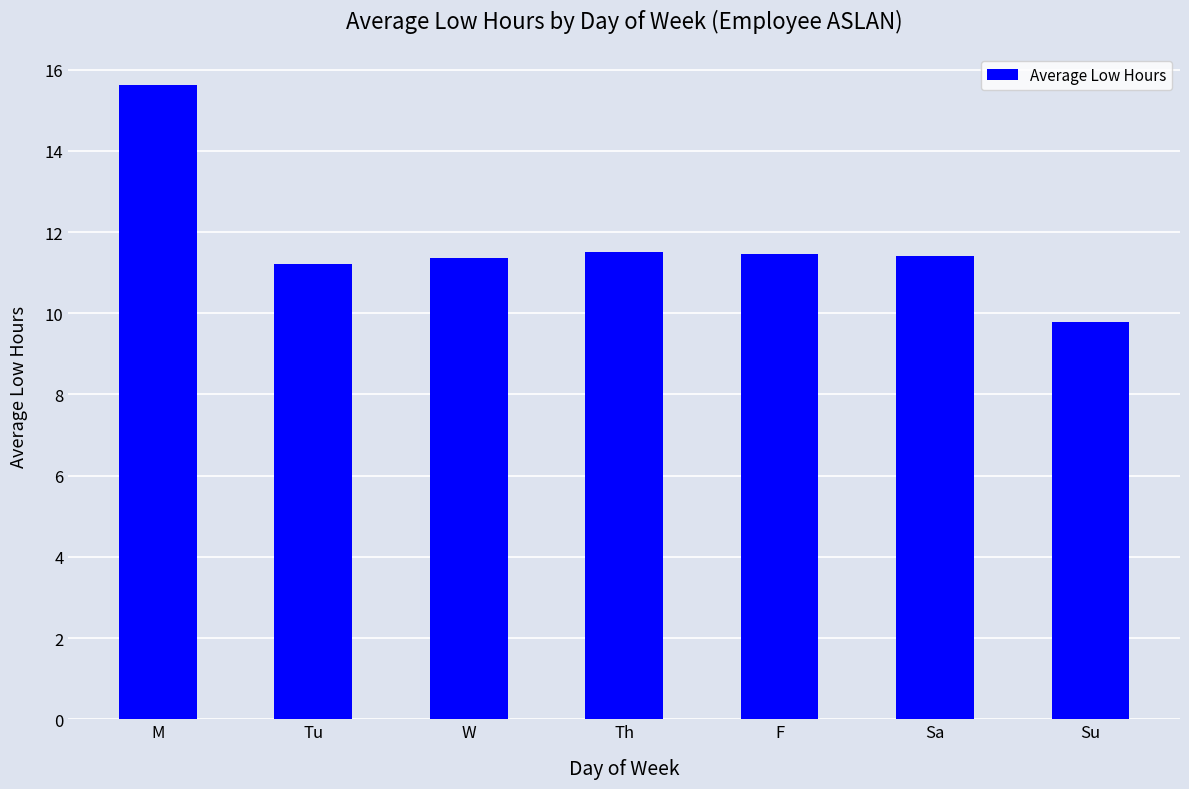

What is the smallest value displayed?

9.8